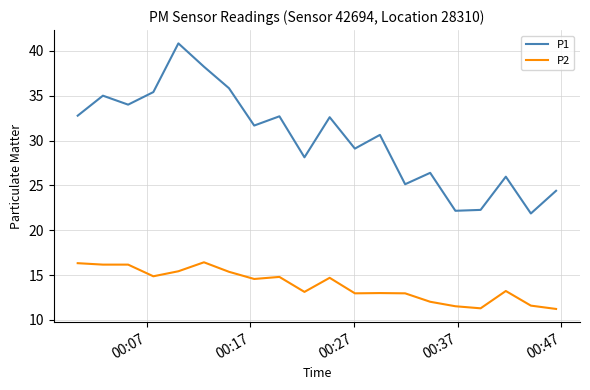

Which series has the widest spread of values?

P1